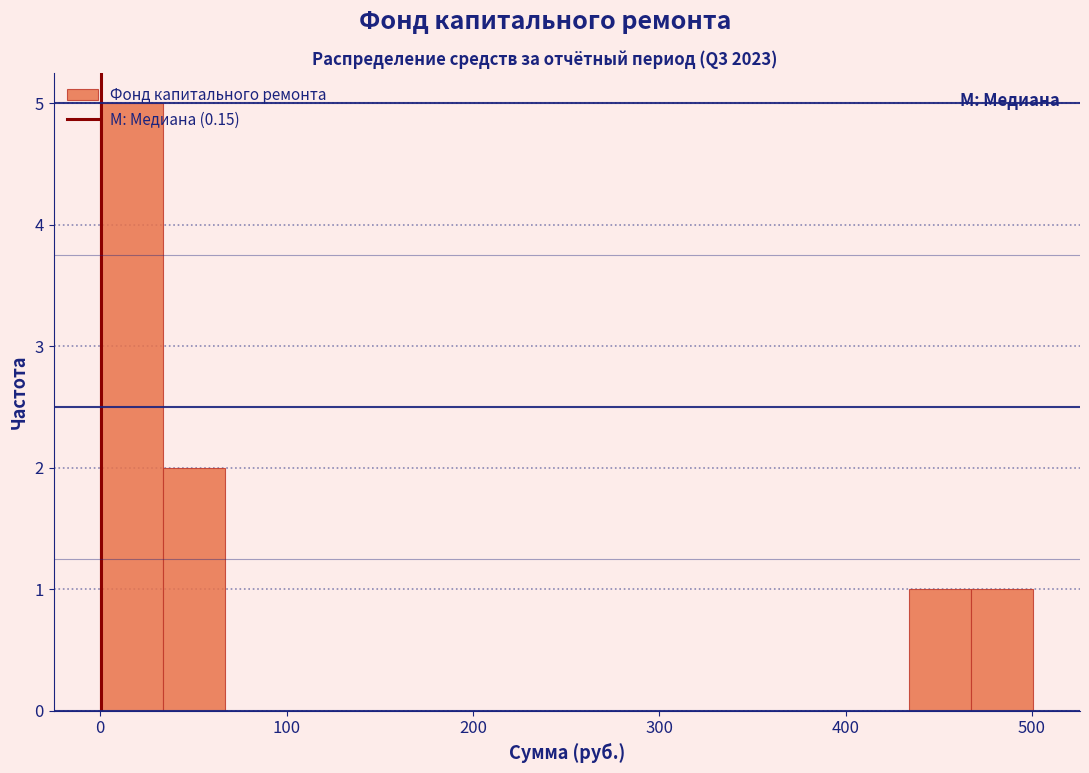

Around what value on the x-axis is the tallest bar? Give the approximate position of its centre, as read against the axis.

20